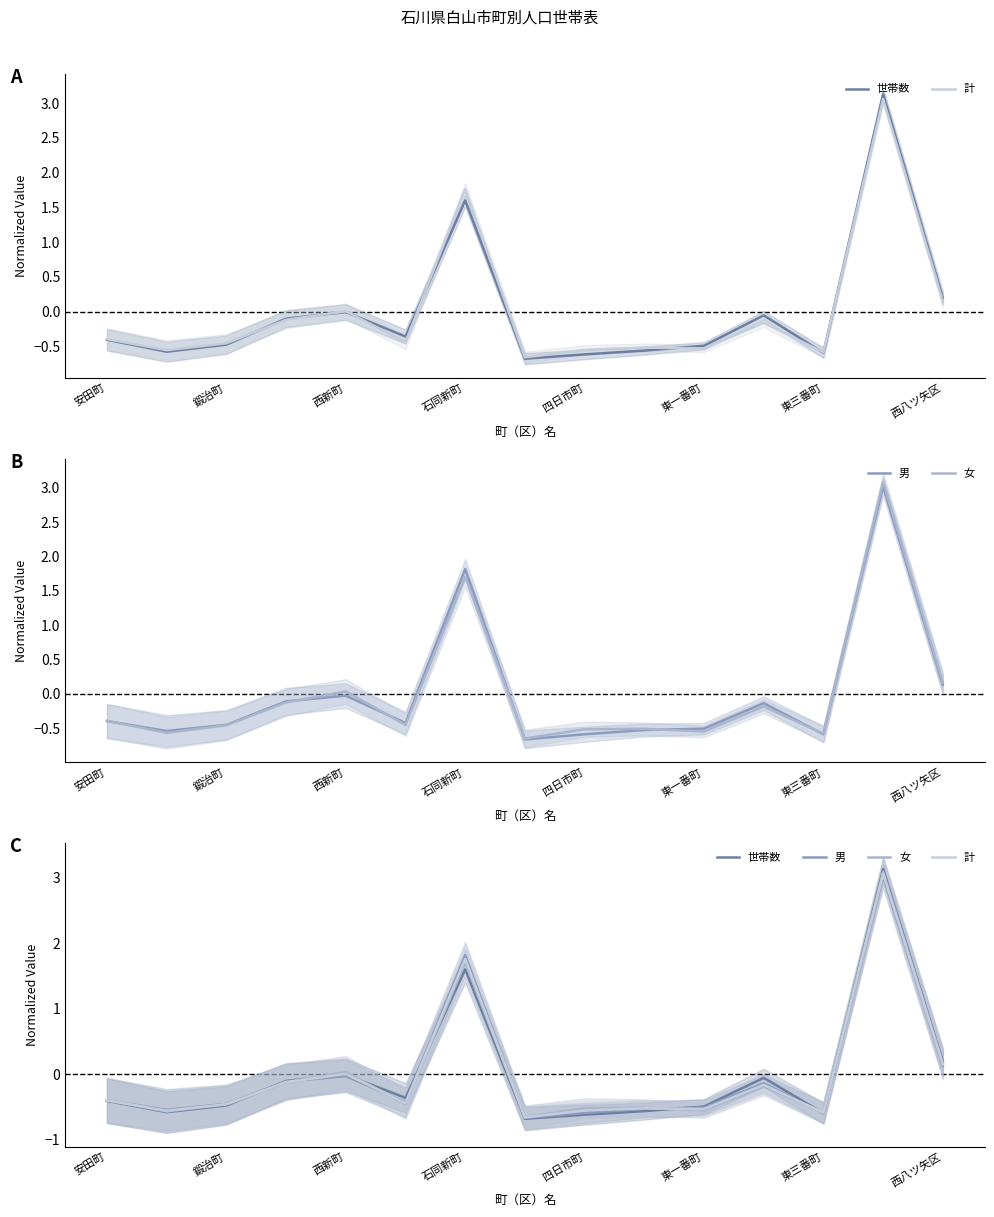

After their last crossing, which series has the higher values: 男 or 女?

女